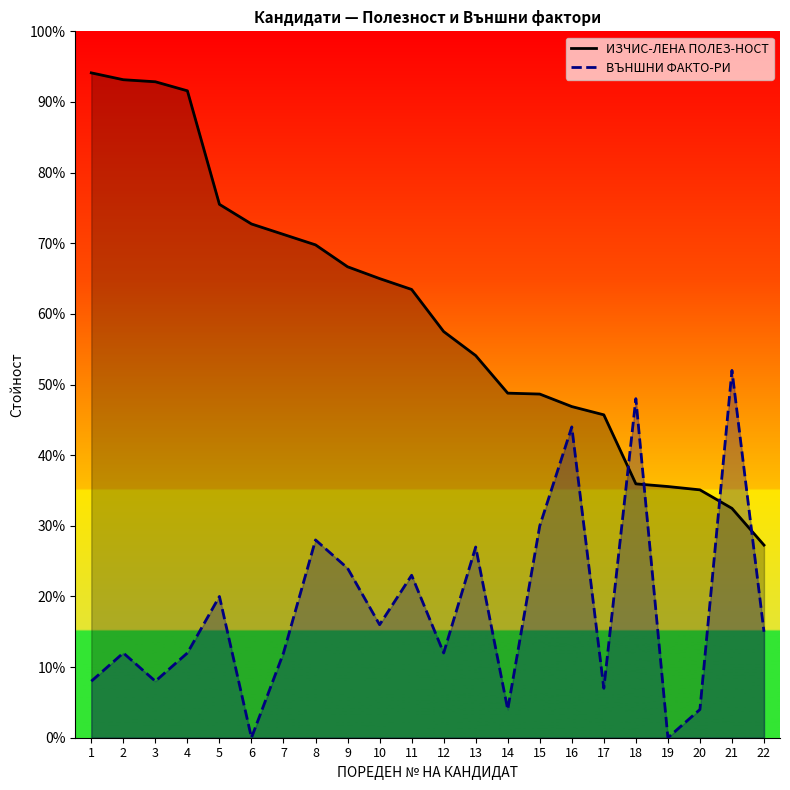

The ИЗЧИС-ЛЕНА ПОЛЕЗ-НОСТ series shows 19.0 at 21. True or false?

False